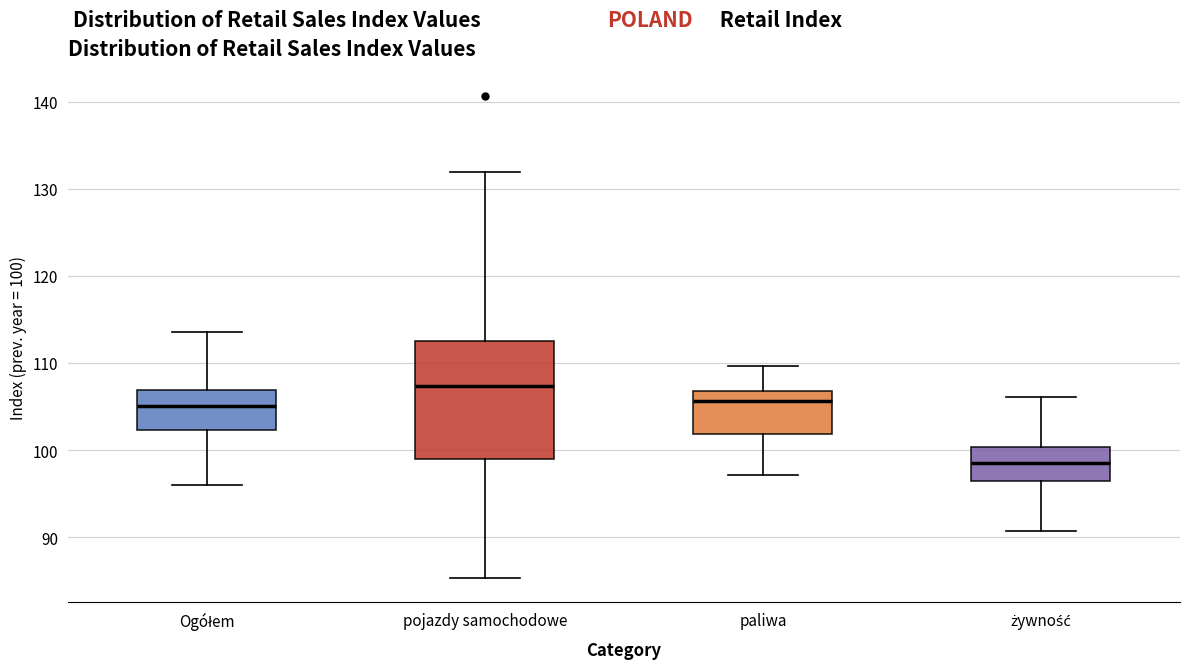

Reading left to right, read every box against the y-axis: the position of its median line, the range the box covers, and the ends of its whiskers. The values are not printed on the chart, so give them approximately, as read against the axis.

Ogółem: median 105, box 102 to 107, whiskers 96 to 114
pojazdy samochodowe: median 107, box 99 to 113, whiskers 85 to 132
paliwa: median 106, box 102 to 107, whiskers 97 to 110
żywność: median 99, box 96 to 100, whiskers 91 to 106